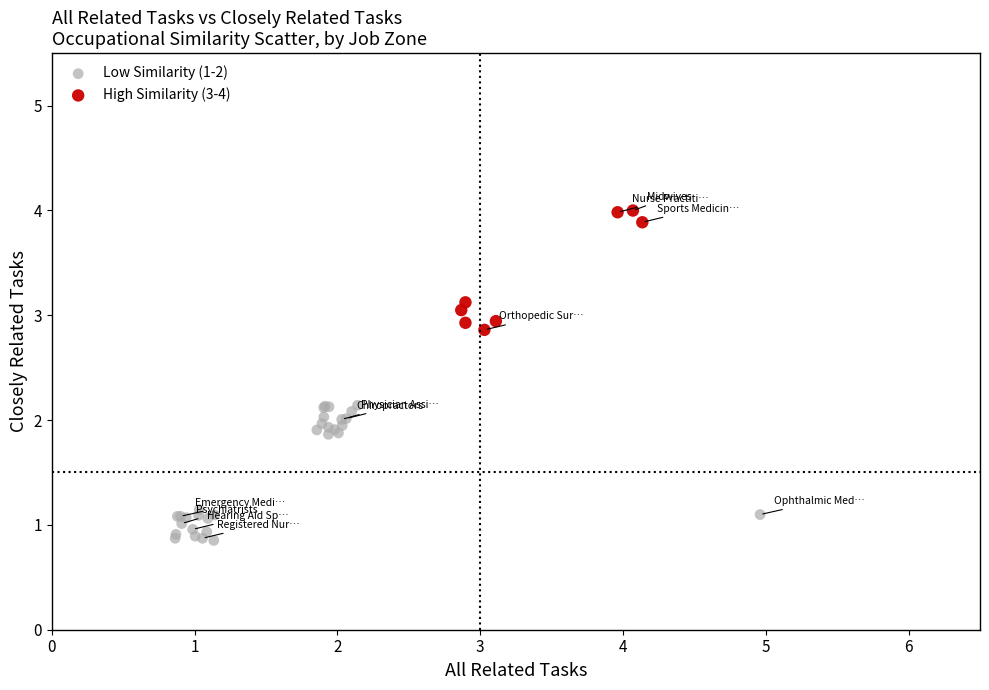

Which series contains the lowest Y value?

Low Similarity (1-2)